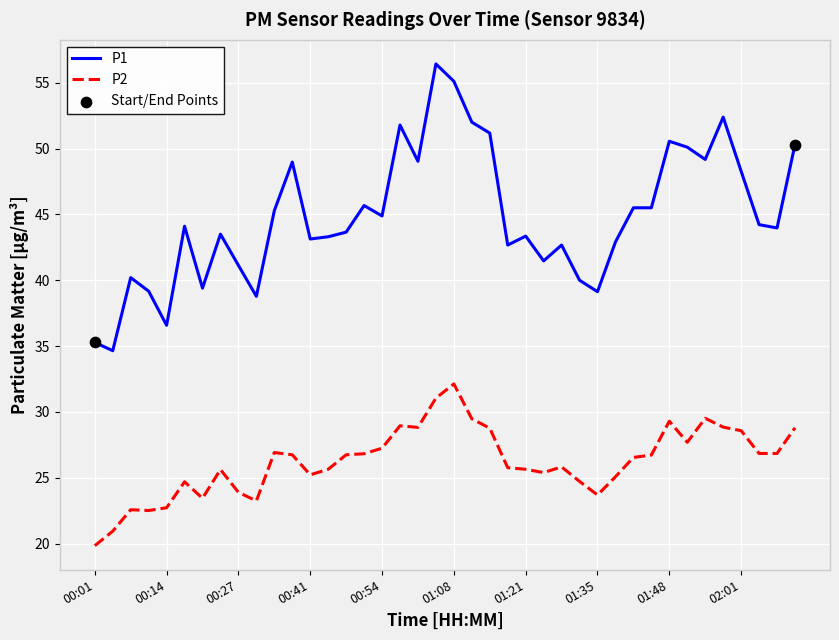

Which series has the widest spread of values?

P1